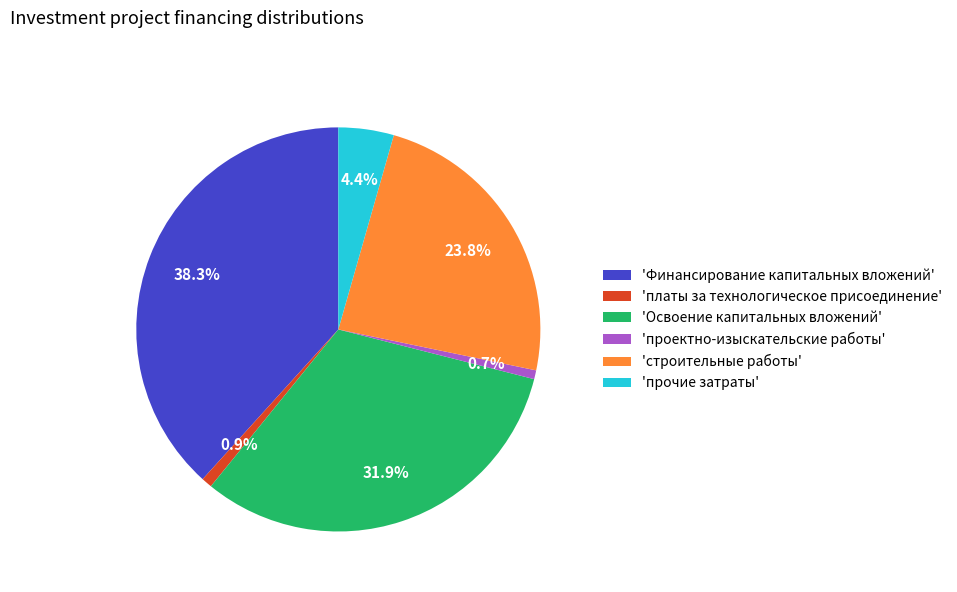

What is the total percentage of 'Финансирование капитальных вложений' and 'прочие затраты'?

42.7%